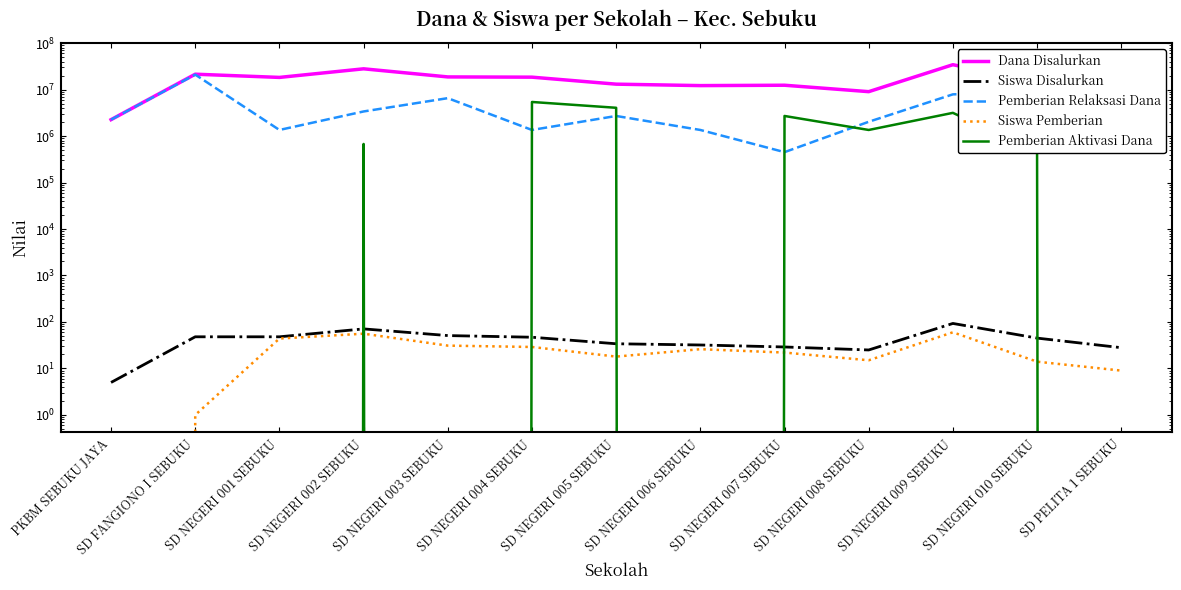

Count the number of data series in this chart.

5